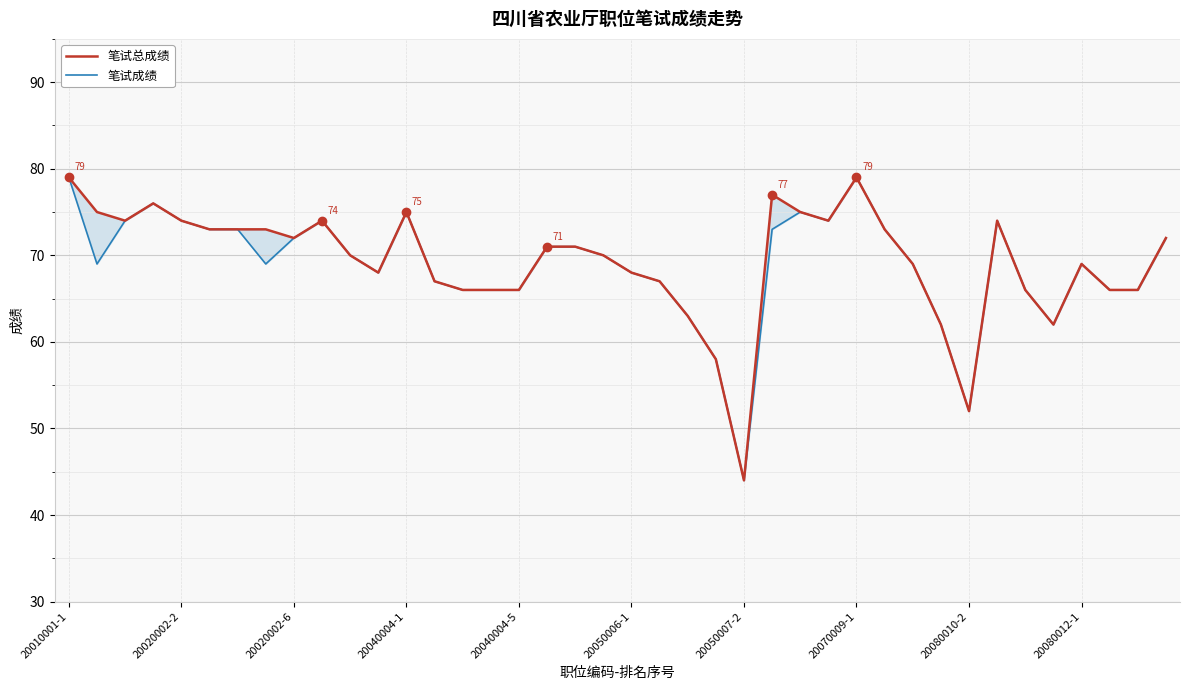

How many values in the 笔试成绩 series exceed 70?

18